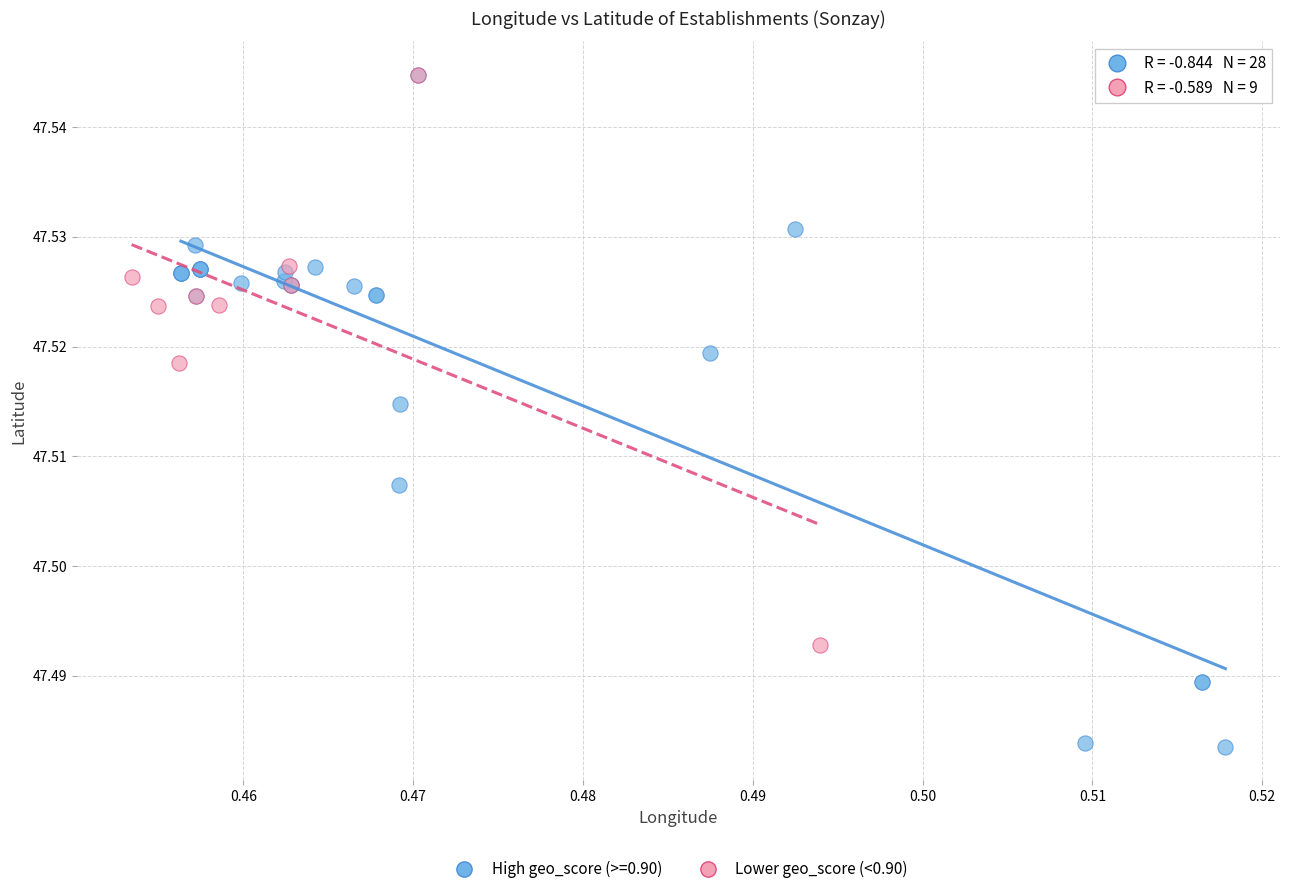

Which series contains the lowest Y value?

High geo_score (>=0.90)